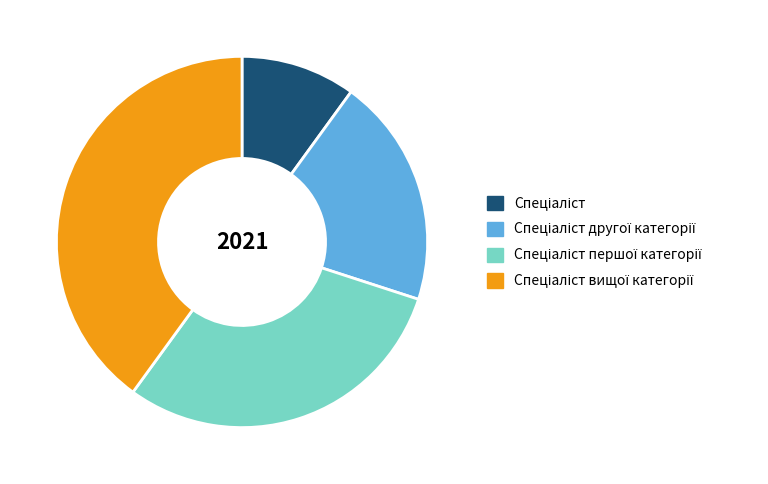

Is there any slice that represents more than half of the pie?

No